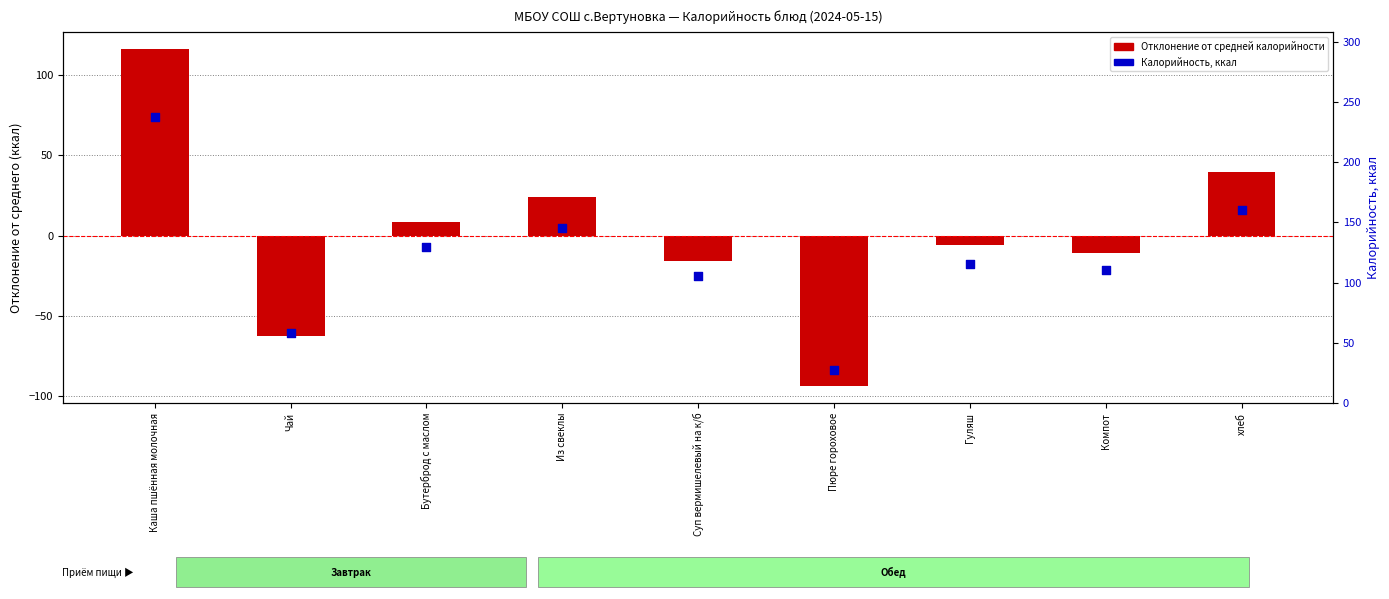

Which series has the largest Y range (max minus min)?

Отклонение от средней калорийности